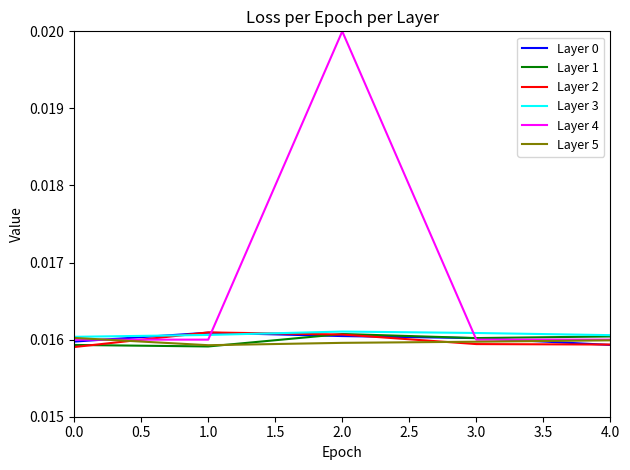

In Layer 1, how many points are lower than both neighbors (excluding endpoints)?

2